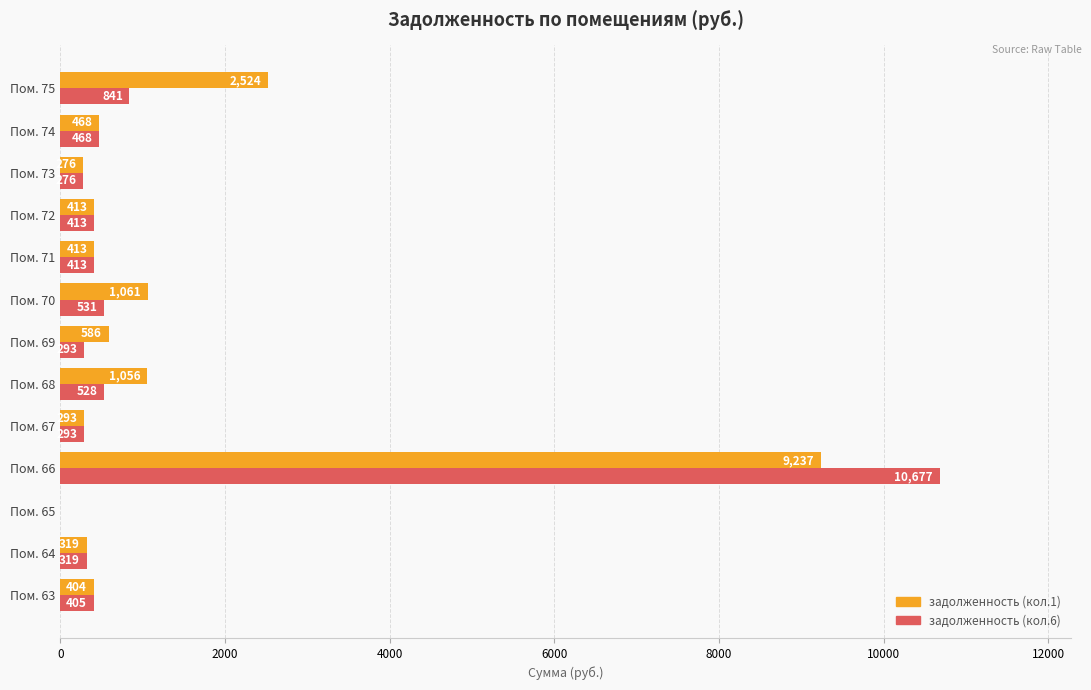

True or false: задолженность (кол.1) has a value of 1532.2 at Пом. 75.

False